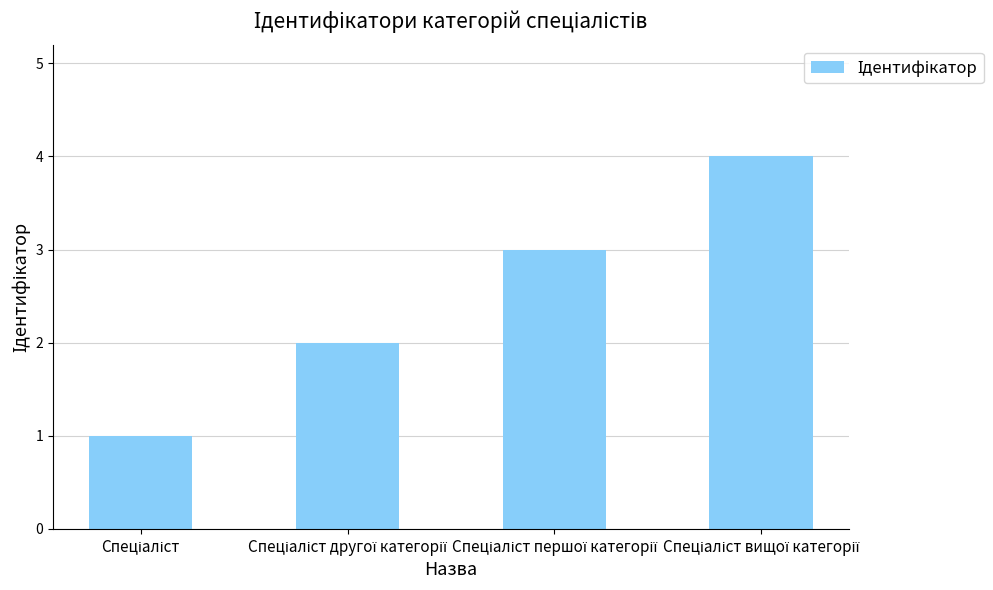

What is the minimum value shown in the chart?

1